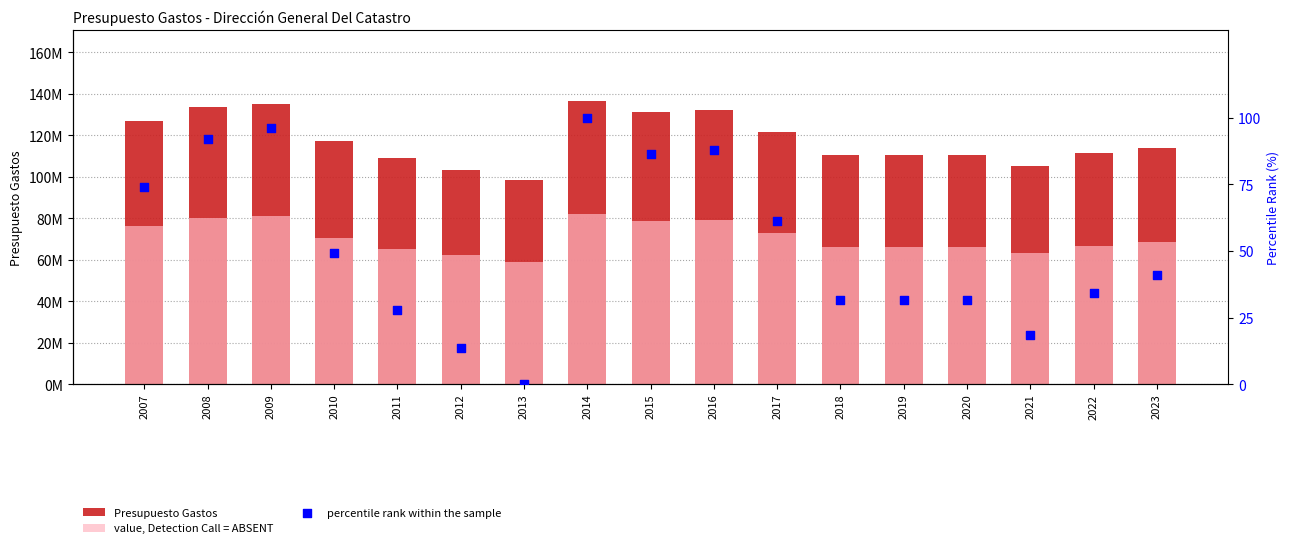

Is the value of value, Detection Call = ABSENT at 2007 greater than the value of Presupuesto Gastos at 2007?

No